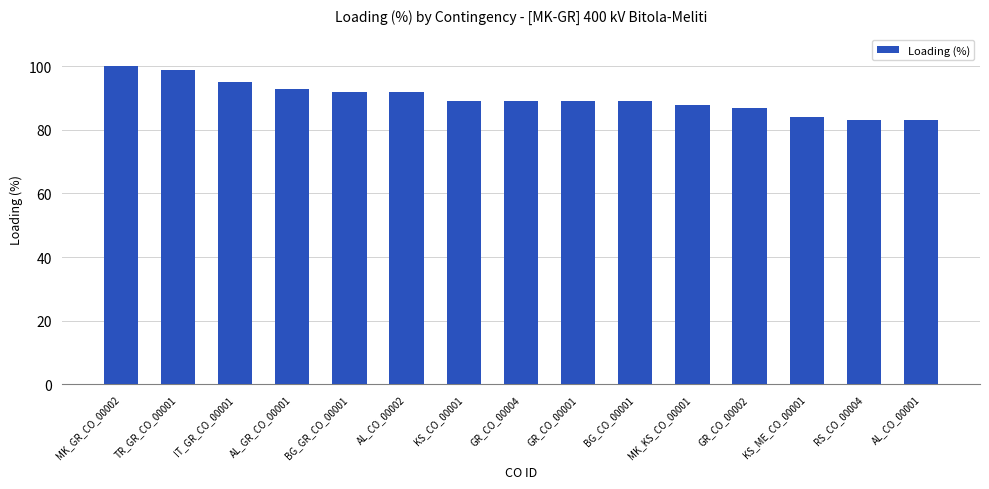

What is the maximum value shown in the chart?

100